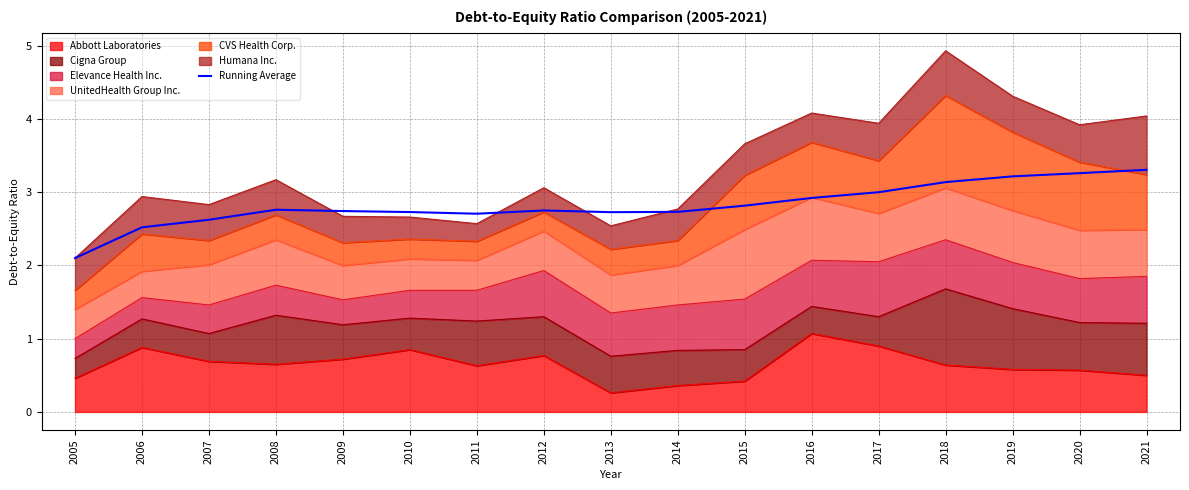

Which label corresponds to the smallest value in the chart?

2005